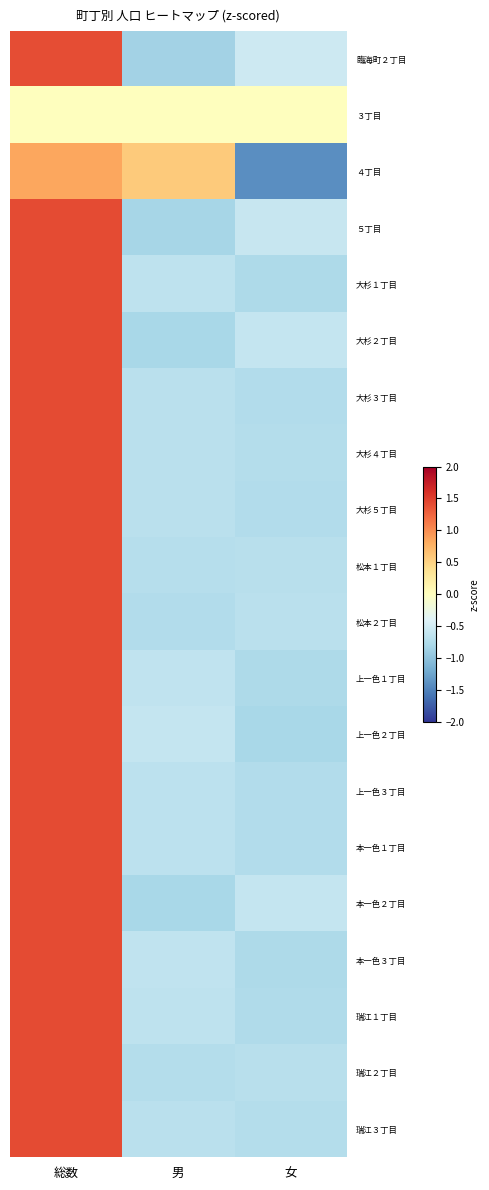

Count the number of data series in this chart.

20